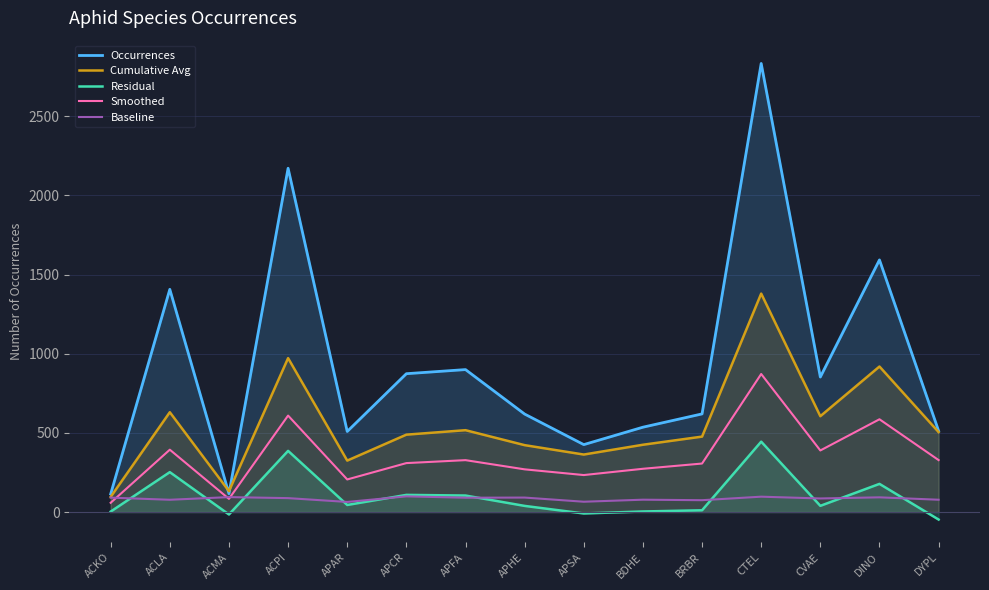

At which label does Cumulative Avg first exceed 488?

ACLA